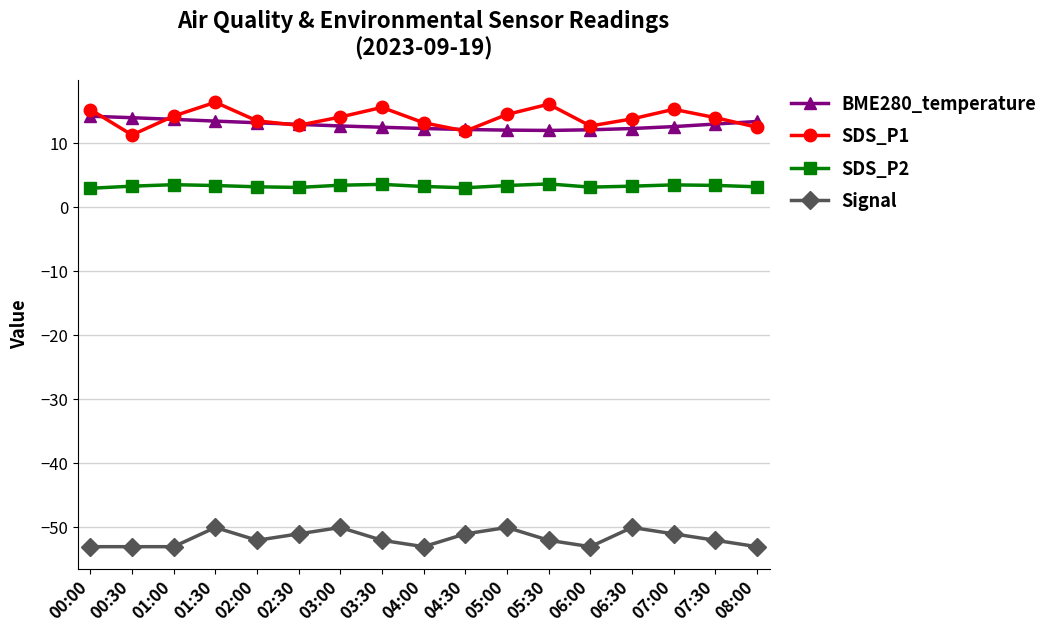

In Signal, how many points are higher than both neighbors (excluding endpoints)?

4